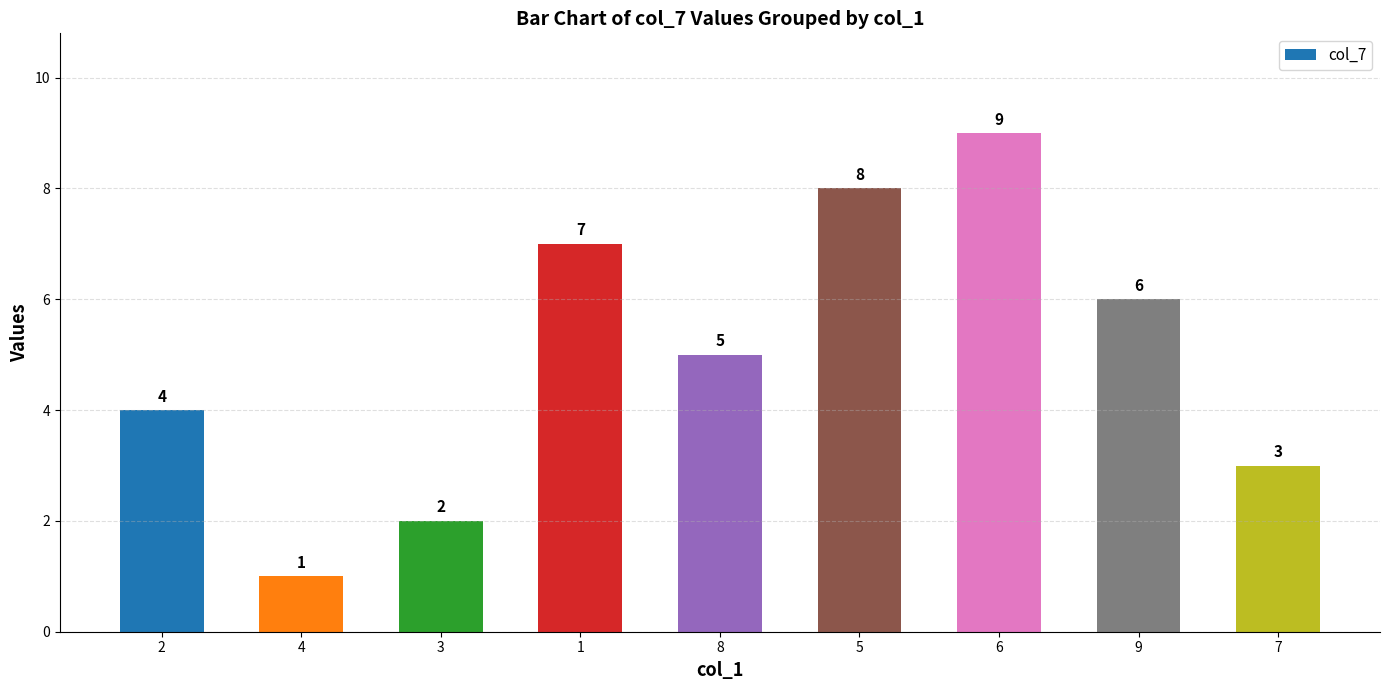

Rank the categories by value from lowest to highest.

4, 3, 7, 2, 8, 9, 1, 5, 6